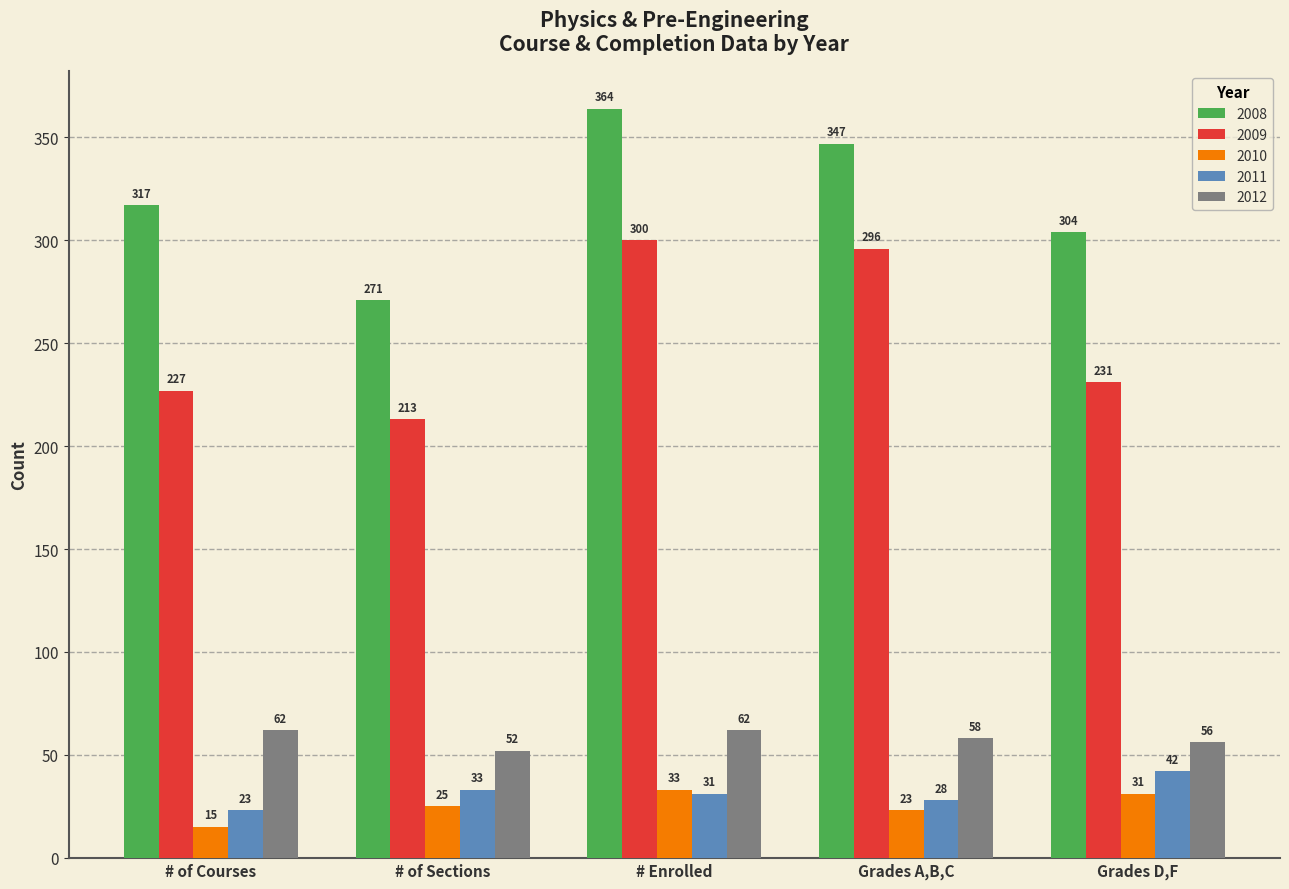

Reading right to left, transcribe all the data shown in this chart.

2008: 304	347	364	271	317
2009: 231	296	300	213	227
2010: 31	23	33	25	15
2011: 42	28	31	33	23
2012: 56	58	62	52	62